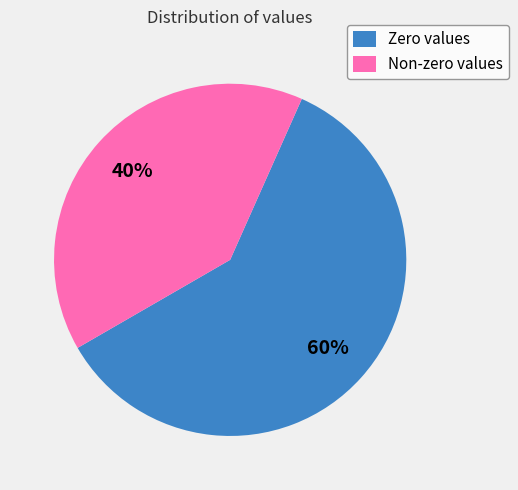

Is it true that Zero values is 60% of the pie?

True